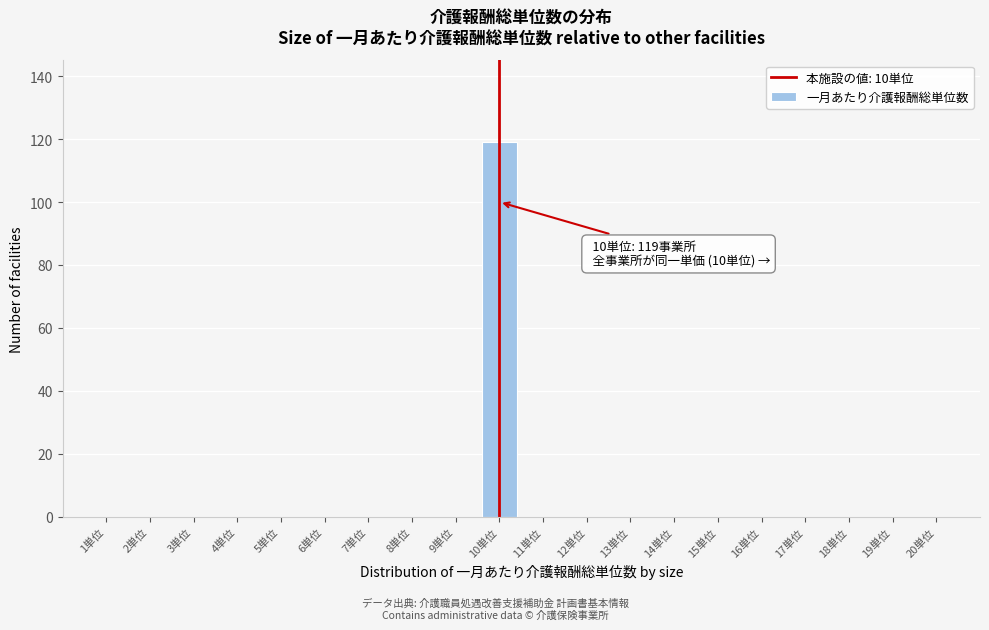

Reading left to right, list all the values displayed in this chart.

1単位=0	2単位=0	3単位=0	4単位=0	5単位=0	6単位=0	7単位=0	8単位=0	9単位=0	10単位=119	11単位=0	12単位=0	13単位=0	14単位=0	15単位=0	16単位=0	17単位=0	18単位=0	19単位=0	20単位=0